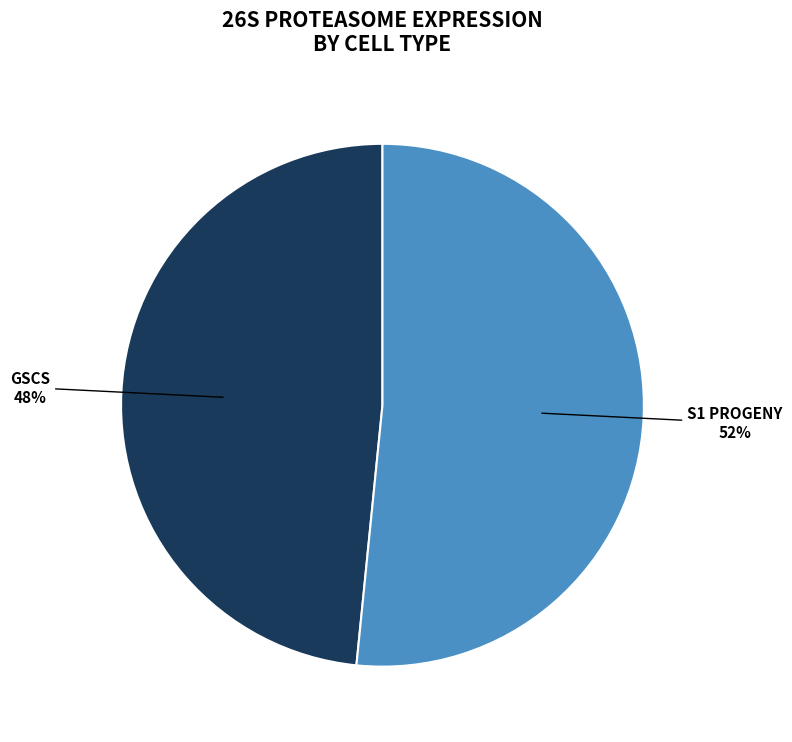

Is there a majority slice in this chart?

Yes